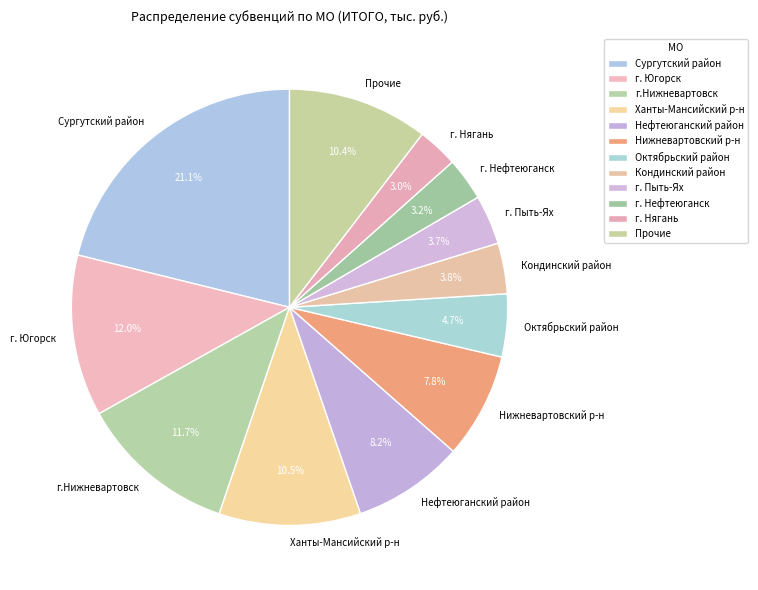

Which slice is the largest?

Сургутский район